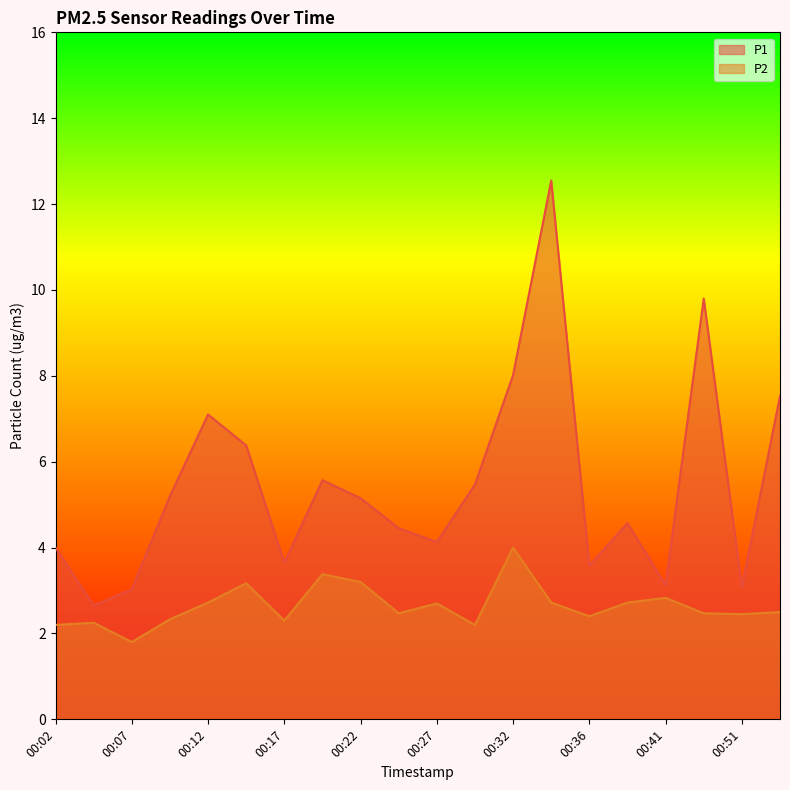

At 00:39, list the series in order from largest to smallest.

P1, P2